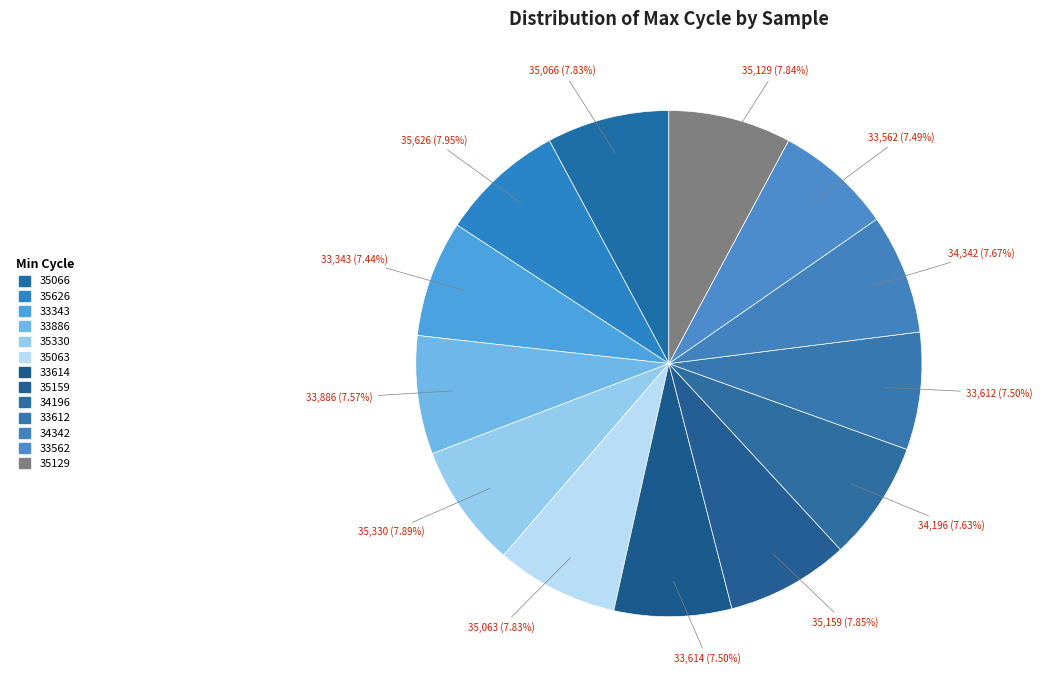

To the nearest percent, what is the difference between the largest and smallest slice percentages?

1%